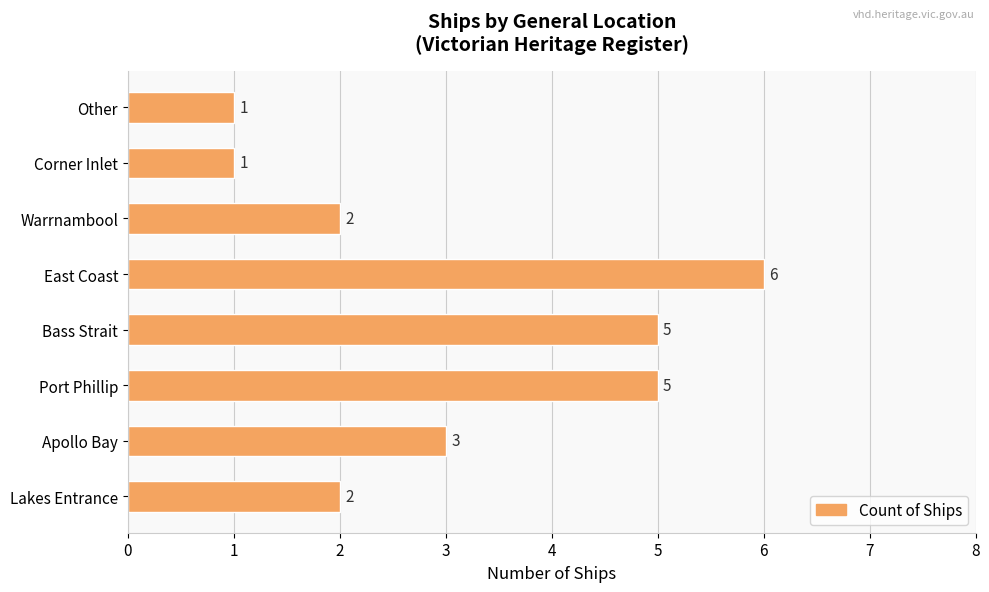

Between Lakes Entrance and Corner Inlet, which is larger?

Lakes Entrance